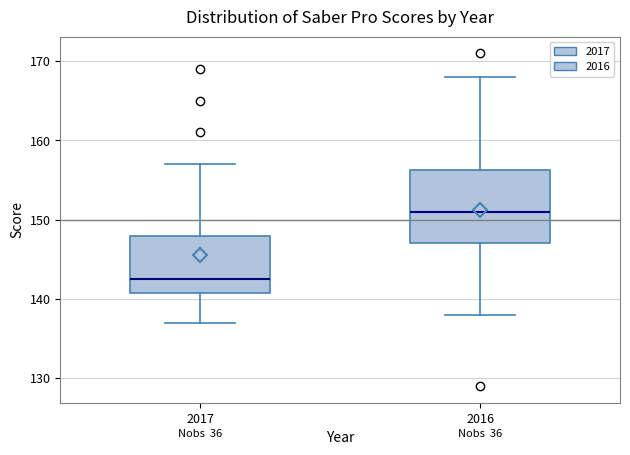

Which box is the tallest, from its lower edge to its upper edge?

2016